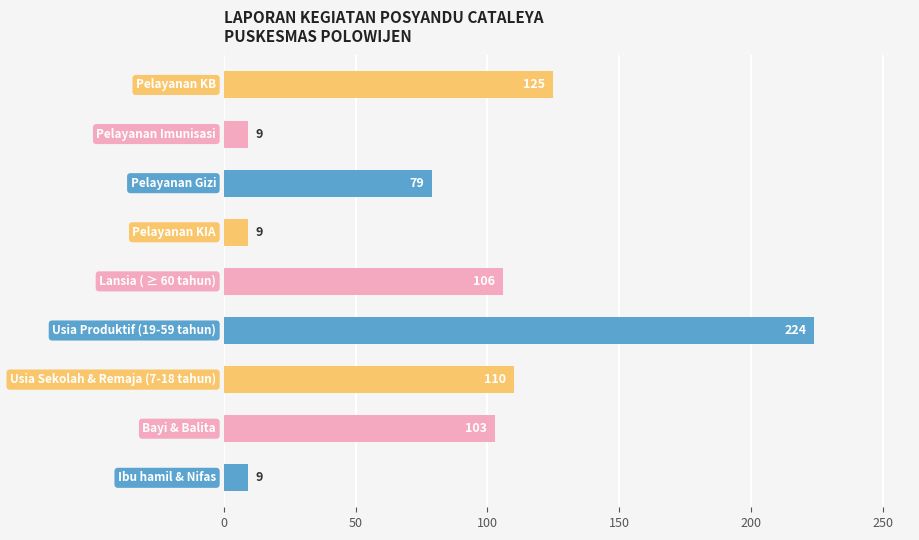

What is the average value?

86